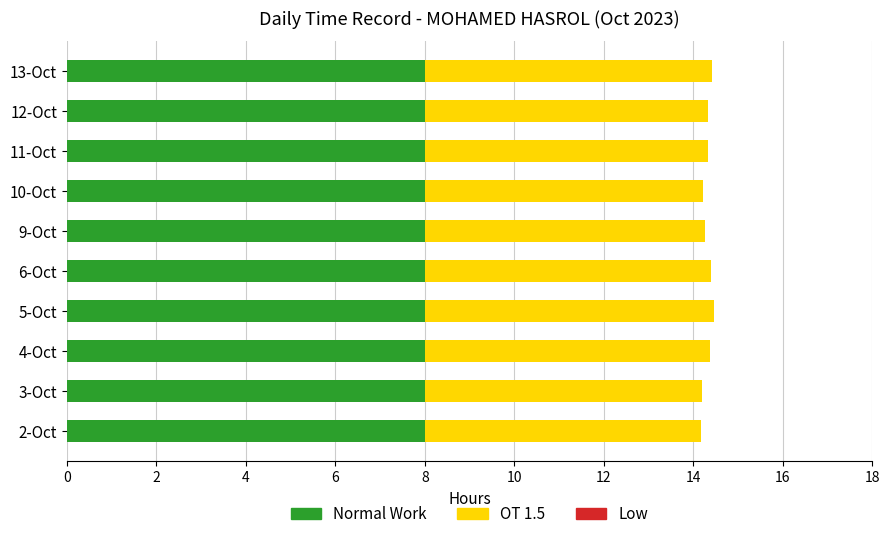

What is the minimum value for Normal Work?

8.0